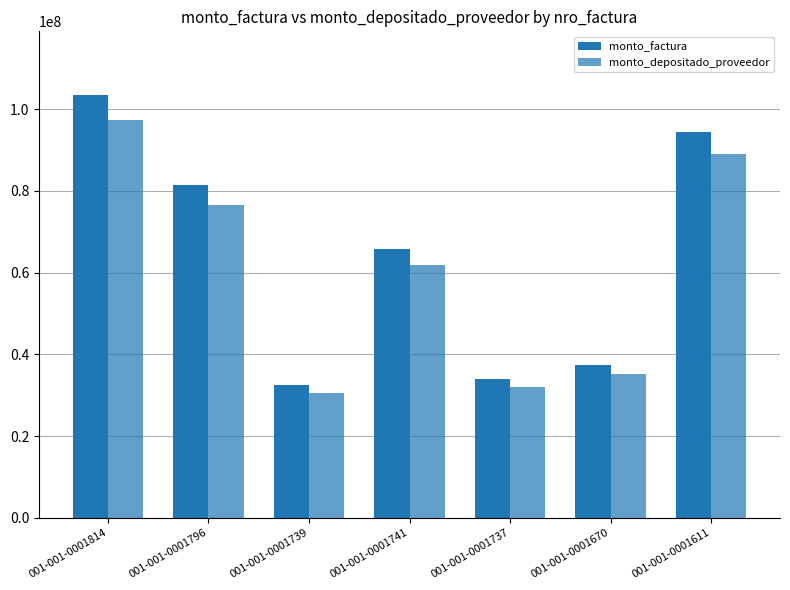

Does the chart contain any negative values?

No